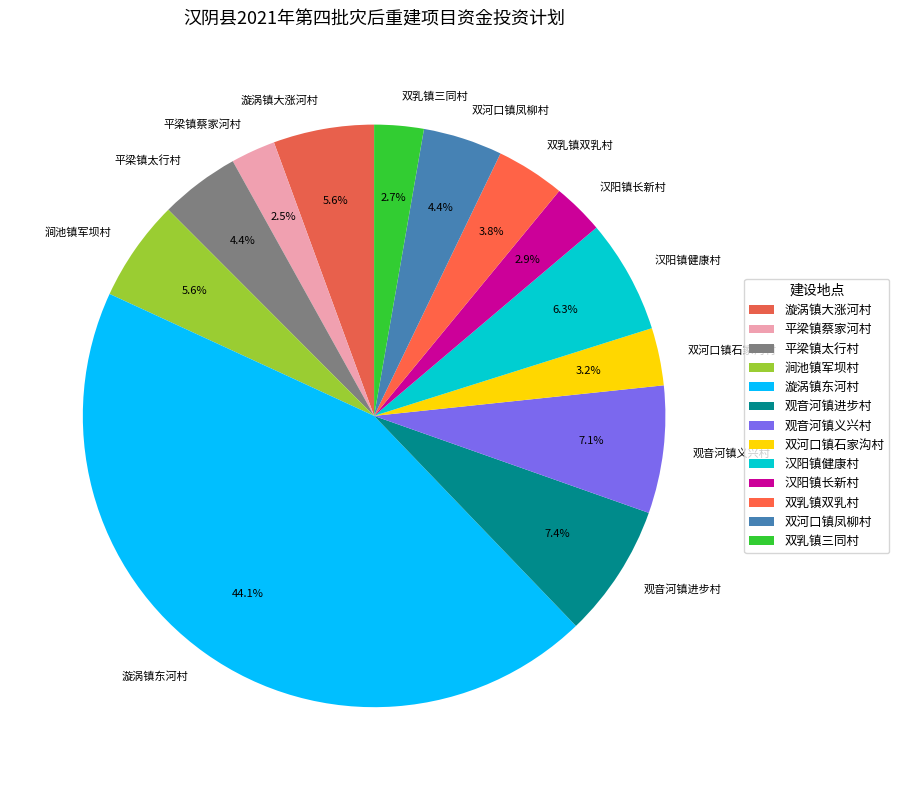

Approximately how many times larger is the value at 双河口镇凤柳村 compared to 汉阳镇健康村?

0.7